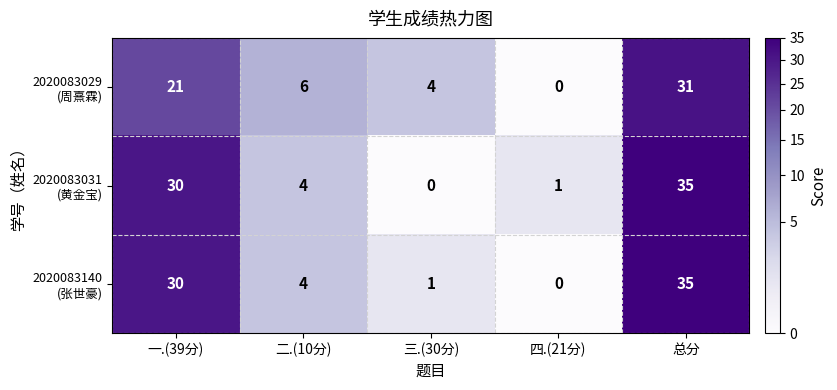

What is the total value across all series at 三.(30分)?

5